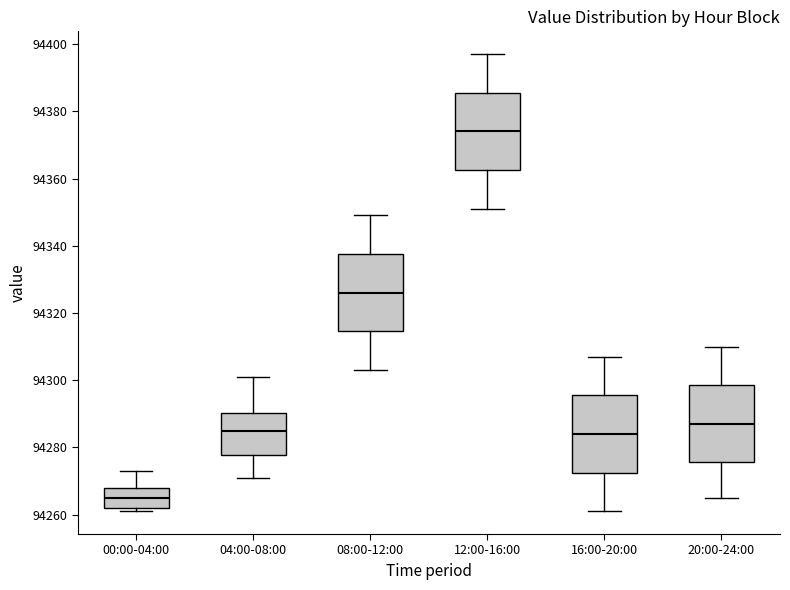

Reading left to right, read every box against the y-axis: the position of its median line, the range the box covers, and the ends of its whiskers. The values are not printed on the chart, so give them approximately, as read against the axis.

00:00-04:00: median 94266, box 94262 to 94268, whiskers 94262 (just below the box's lower edge) to 94274
04:00-08:00: median 94286, box 94278 to 94290, whiskers 94272 to 94302
08:00-12:00: median 94326, box 94314 to 94338, whiskers 94304 to 94350
12:00-16:00: median 94374, box 94362 to 94386, whiskers 94352 to 94398
16:00-20:00: median 94284, box 94272 to 94296, whiskers 94262 to 94308
20:00-24:00: median 94288, box 94276 to 94298, whiskers 94266 to 94310